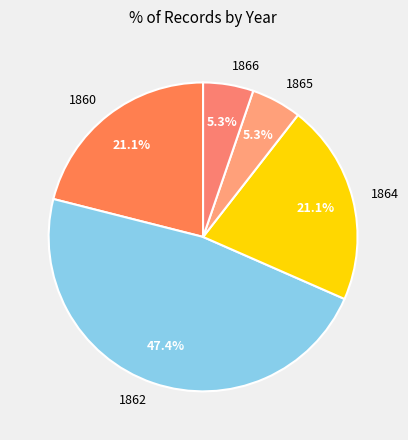

Between 1860 and 1866, which is larger?

1860